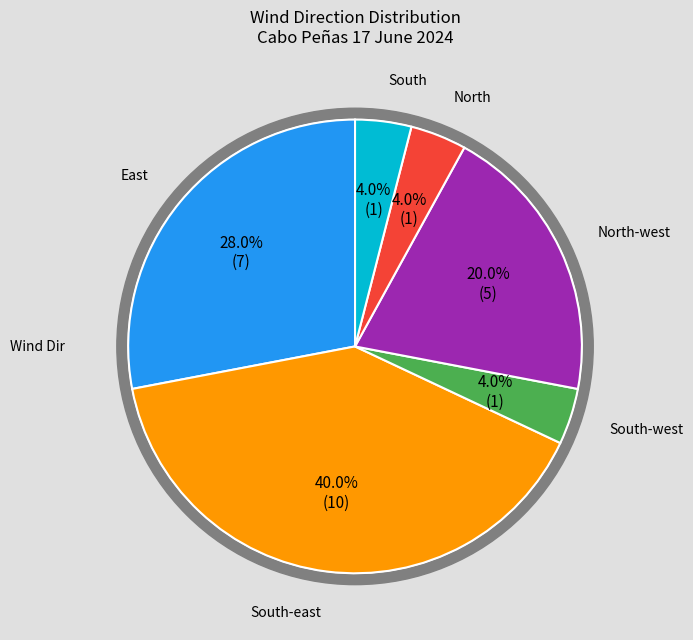

What is the change in value from East to South-west?

-6